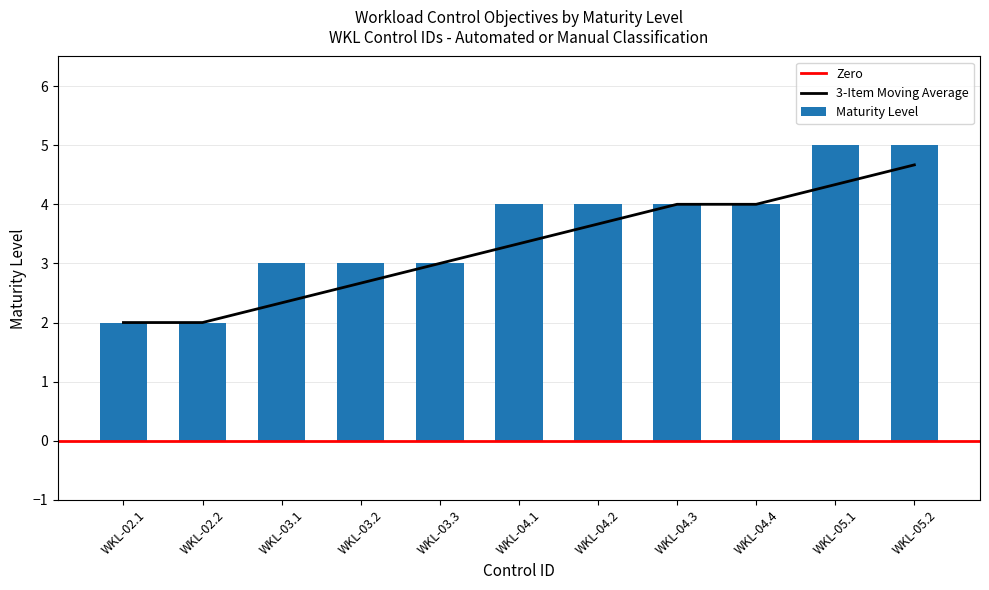

Which label corresponds to the largest value in the chart?

WKL-05.1